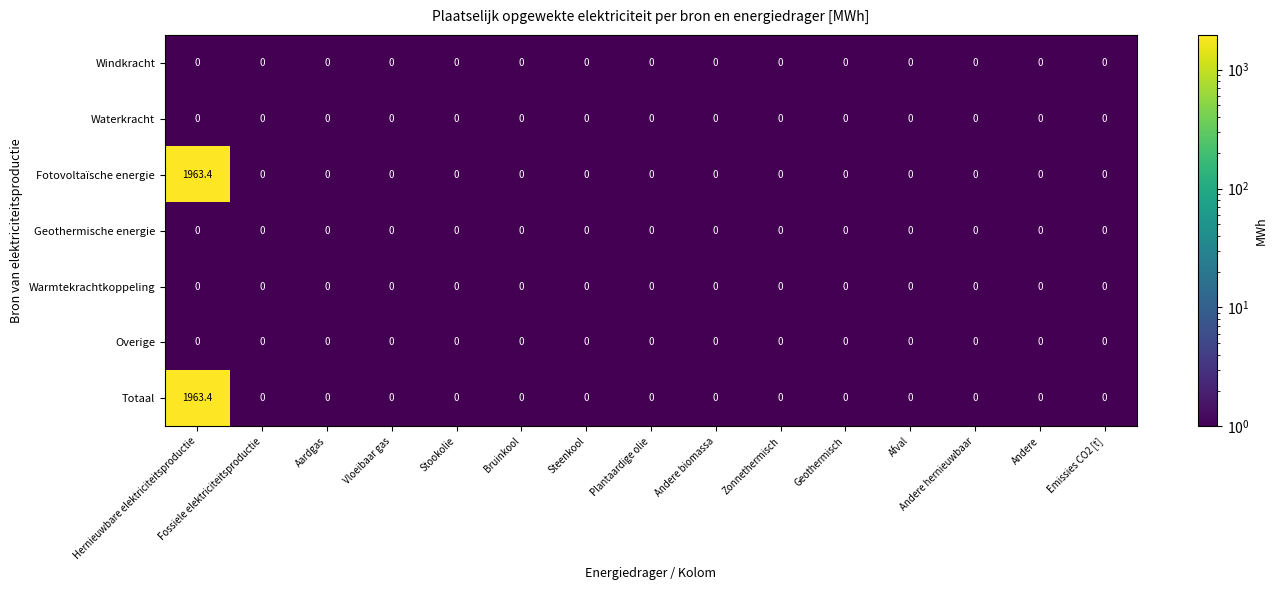

What is the total value across all series at Hernieuwbare elektriciteitsproductie?

3926.8